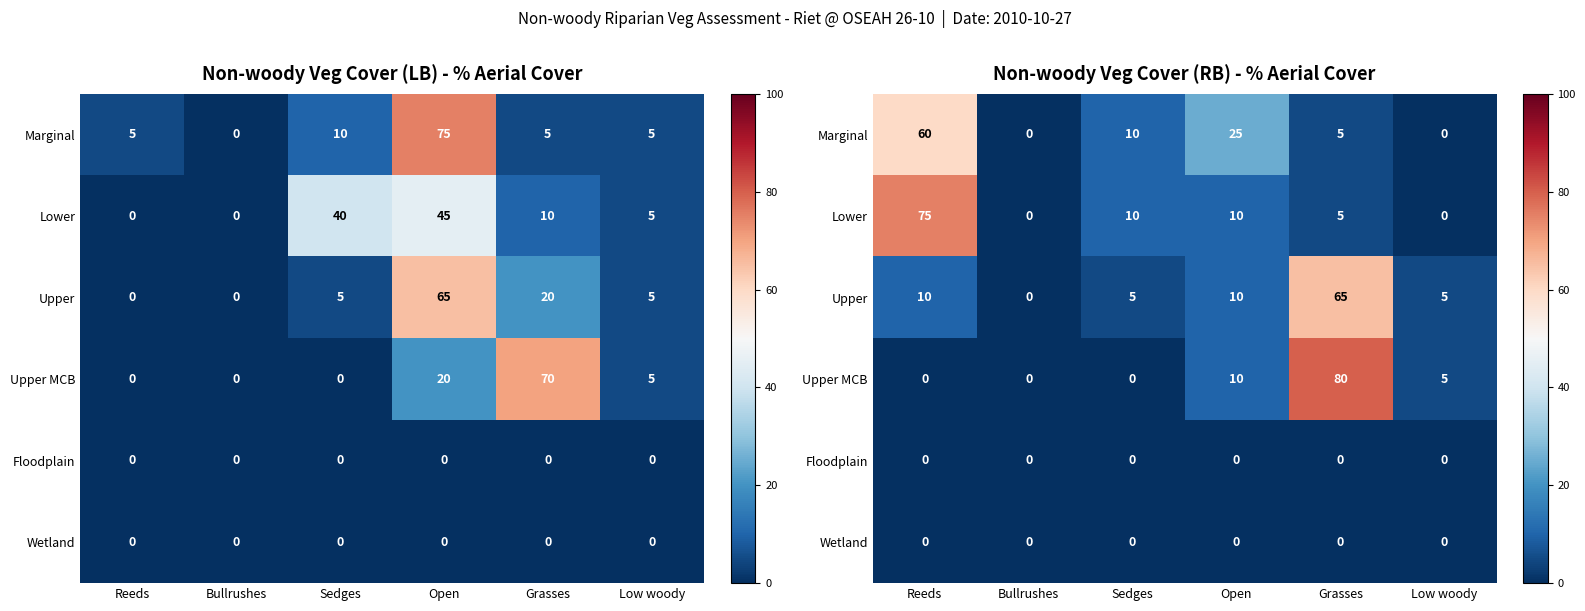

What is the average value of the Upper MCB series?

16